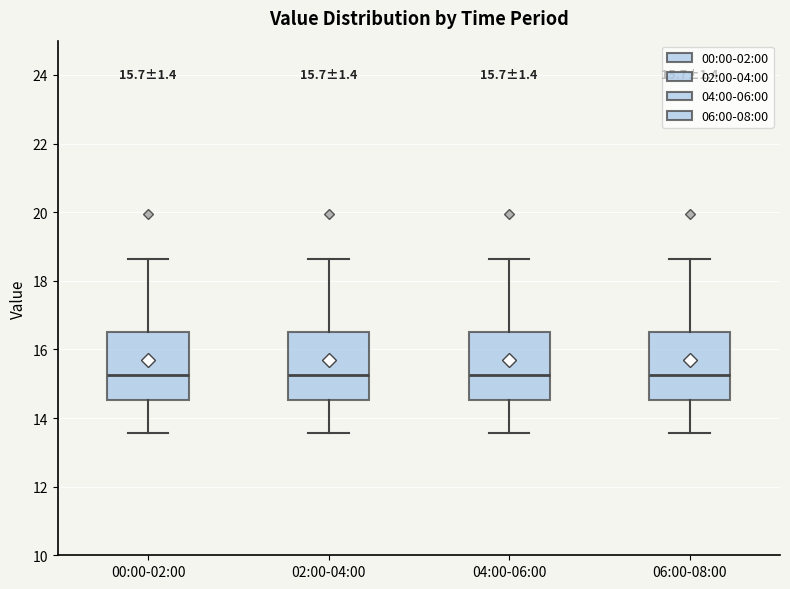

Reading left to right, read every box against the y-axis: the position of its median line, the range the box covers, and the ends of its whiskers. The values are not printed on the chart, so give them approximately, as read against the axis.

00:00-02:00: median 15.2, box 14.6 to 16.6, whiskers 13.6 to 18.6
02:00-04:00: median 15.2, box 14.6 to 16.6, whiskers 13.6 to 18.6
04:00-06:00: median 15.2, box 14.6 to 16.6, whiskers 13.6 to 18.6
06:00-08:00: median 15.2, box 14.6 to 16.6, whiskers 13.6 to 18.6